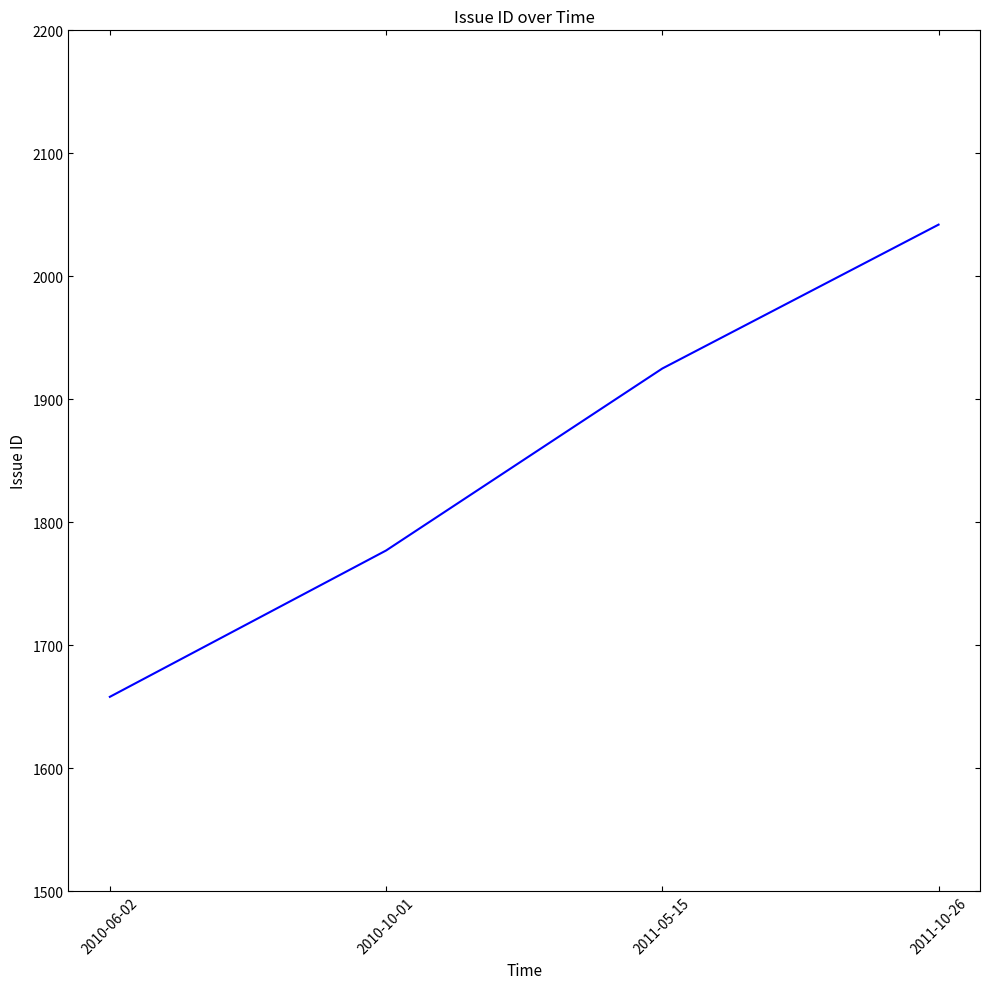

List the labels in order of value, smallest first.

2010-06-02, 2010-10-01, 2011-05-15, 2011-10-26